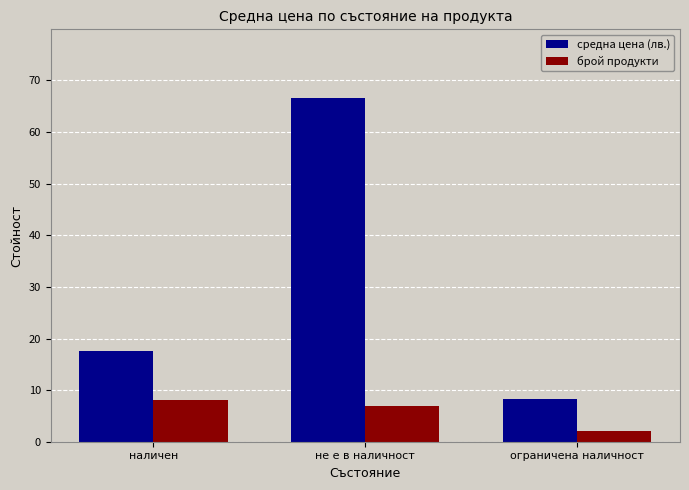

What is the difference between the maximum and second lowest values in the средна цена (лв.) series?

49.0